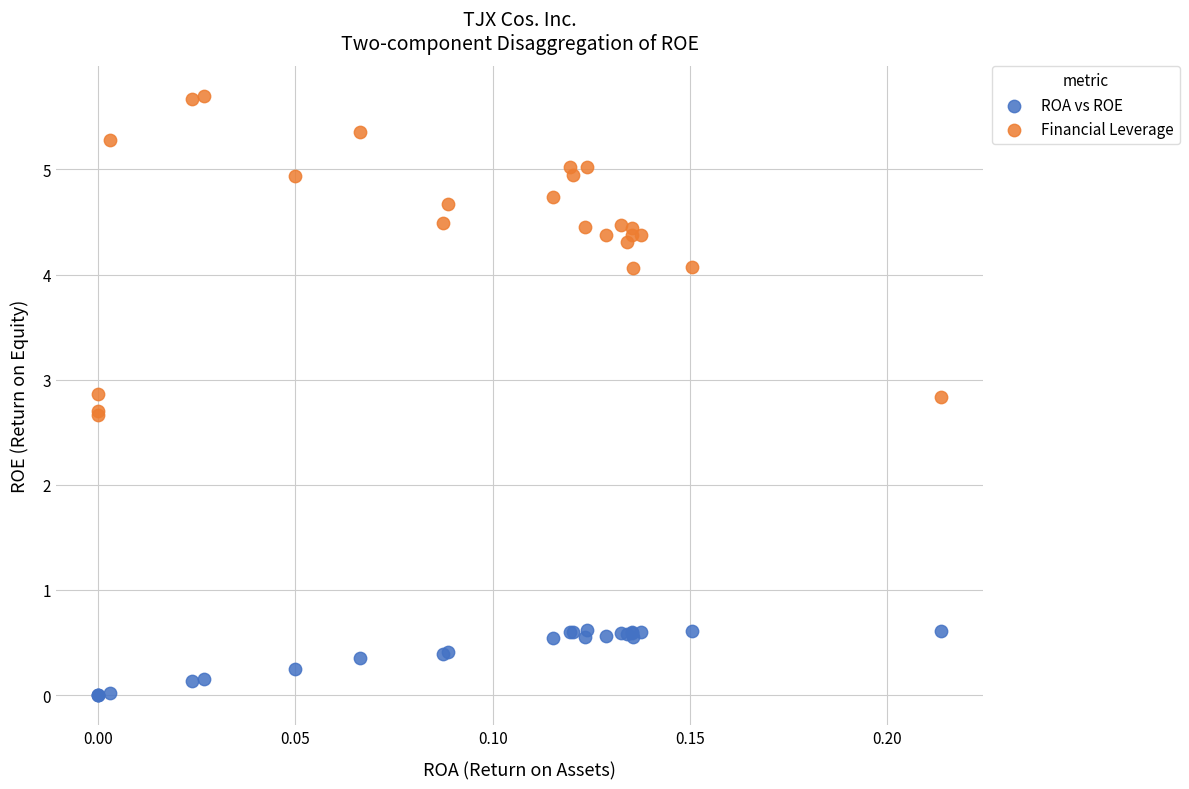

Which series has the largest Y range (max minus min)?

Financial Leverage